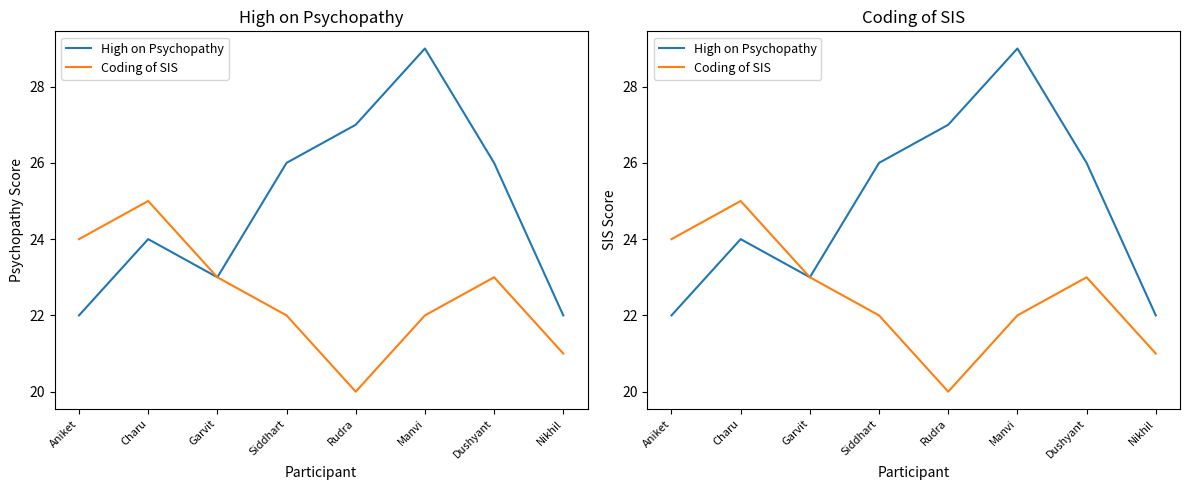

Does the chart have visible grid lines?

No